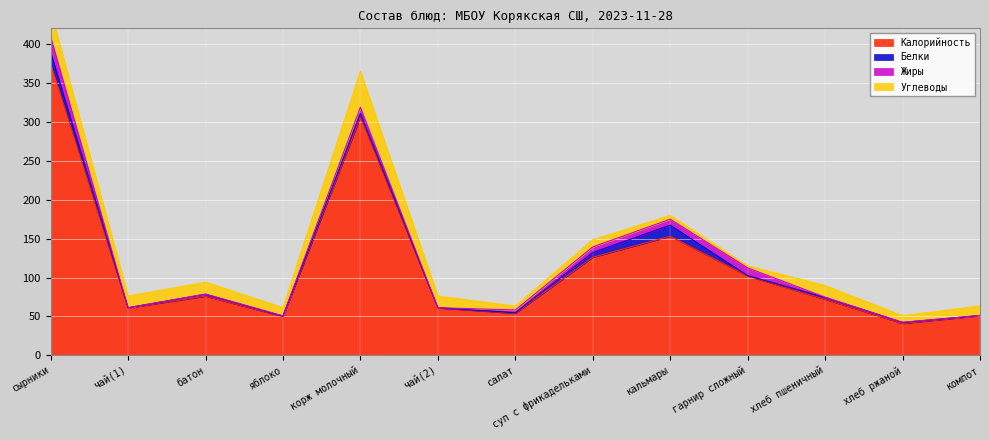

At which category is the sum across all series the highest?

сырники